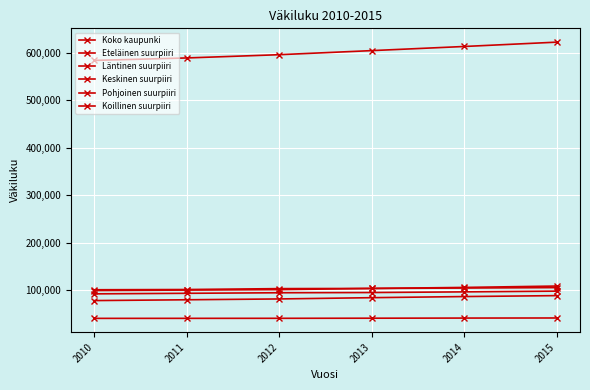

At which category is the sum across all series the highest?

2015